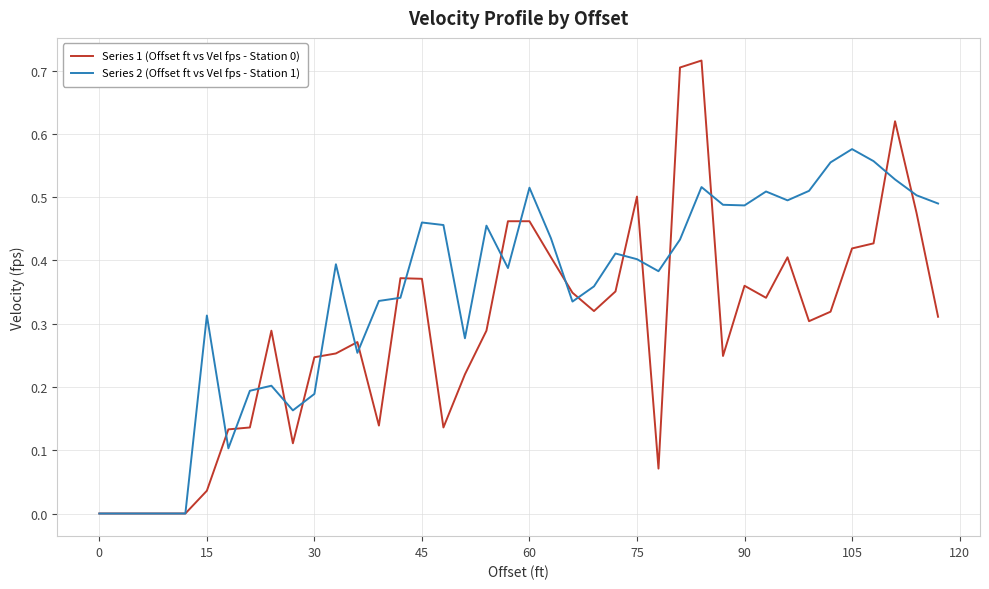

Which series has the largest total across all categories?

Series 2 (Offset ft vs Vel fps - Station 1)